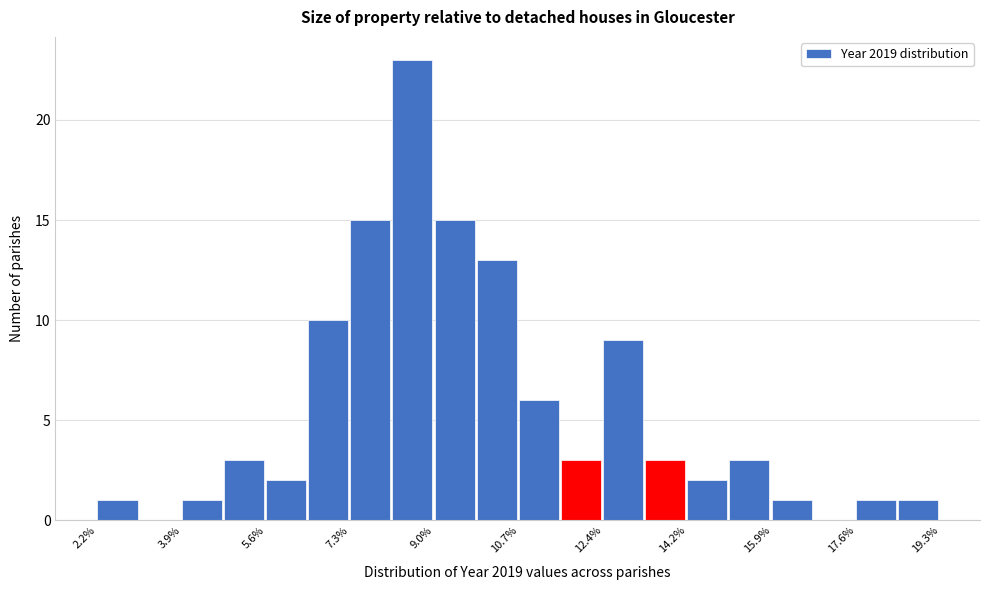

What is the height of the bar covering 6.4 to 7.2 on the x-axis? Neither the bar edges nor the heights are printed on the chart, so give them approximately, as read against the axes.

10